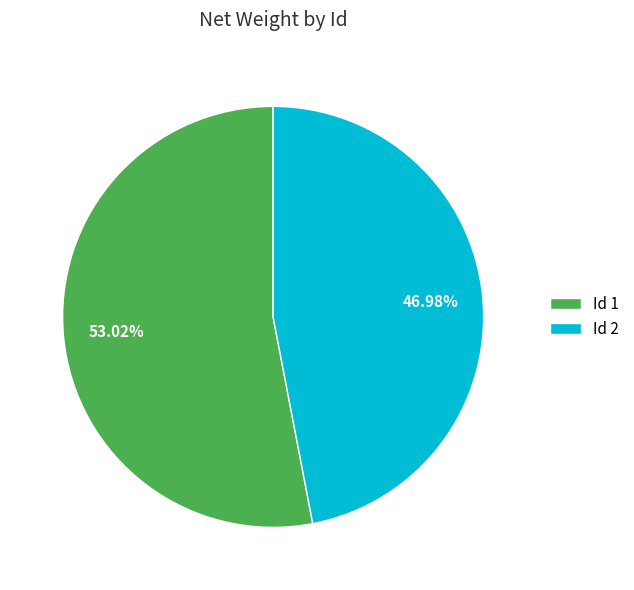

How many slices are in this pie chart?

2